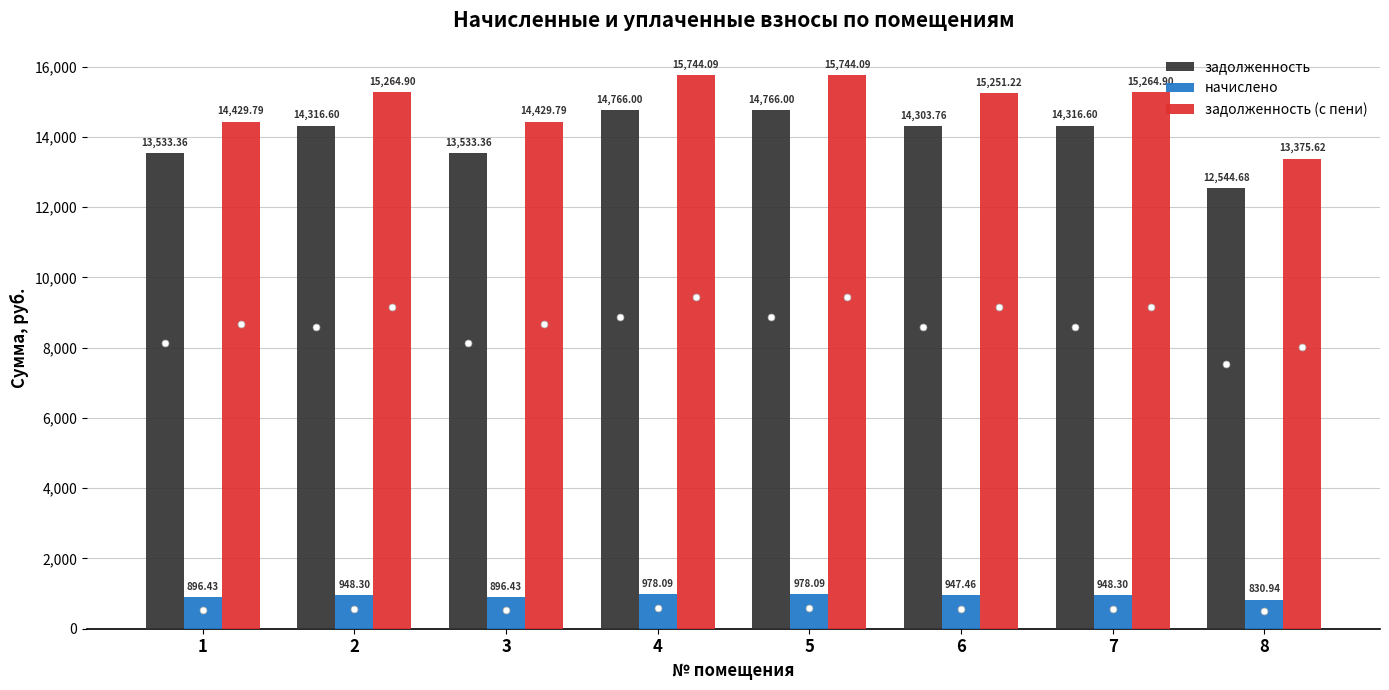

What is the value of the задолженность bar at the 6th from the left?

14303.8